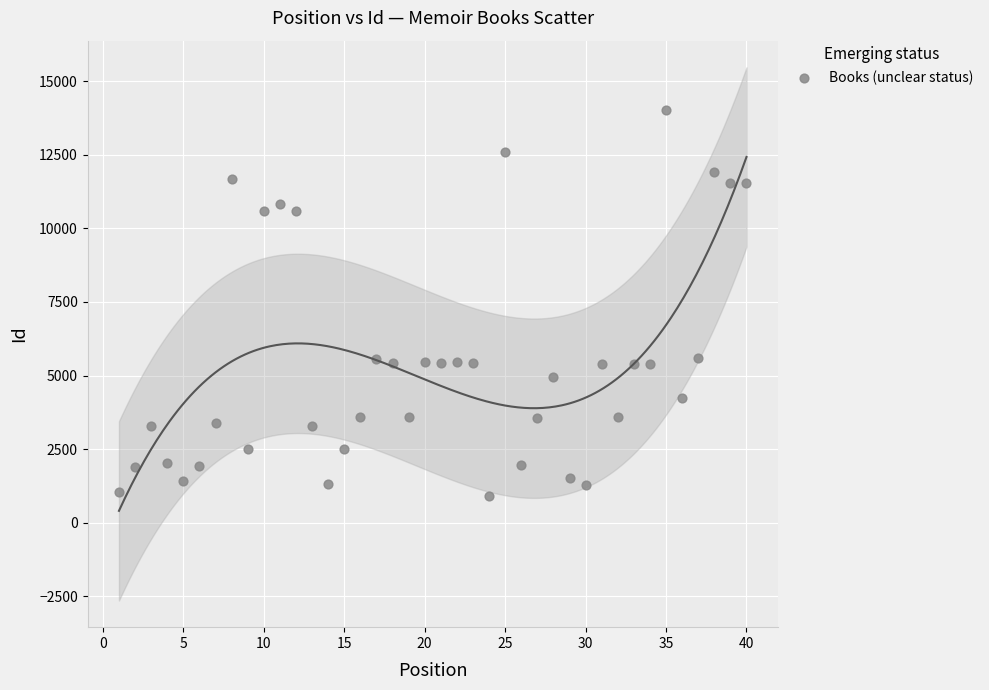

What is the range of Y values (max minus min)?

13135